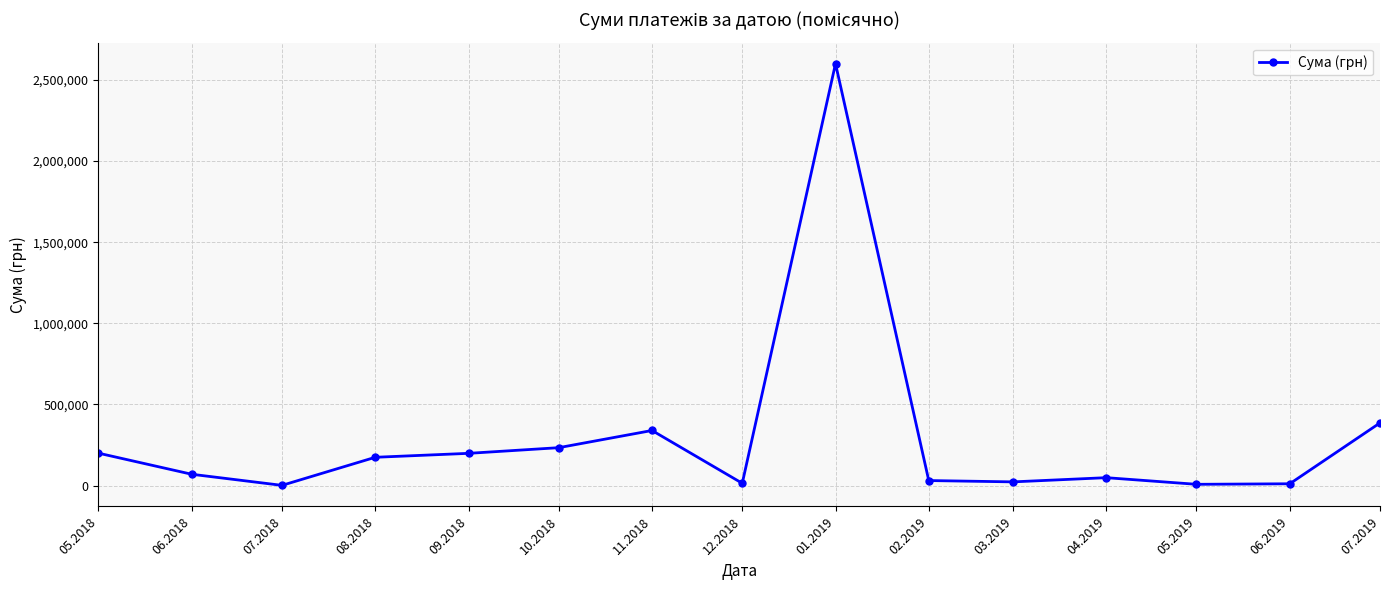

Where is the data nearest to the value 1300616?

07.2019